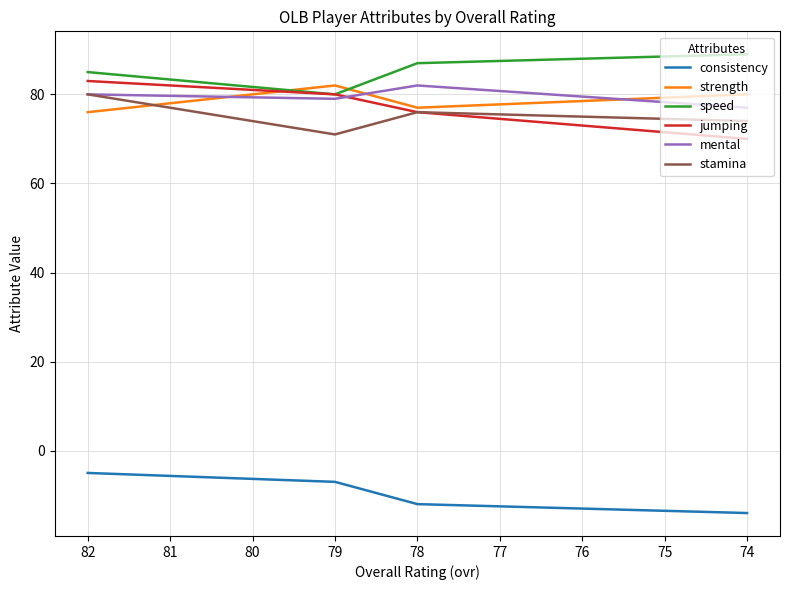

Which series has the widest spread of values?

jumping